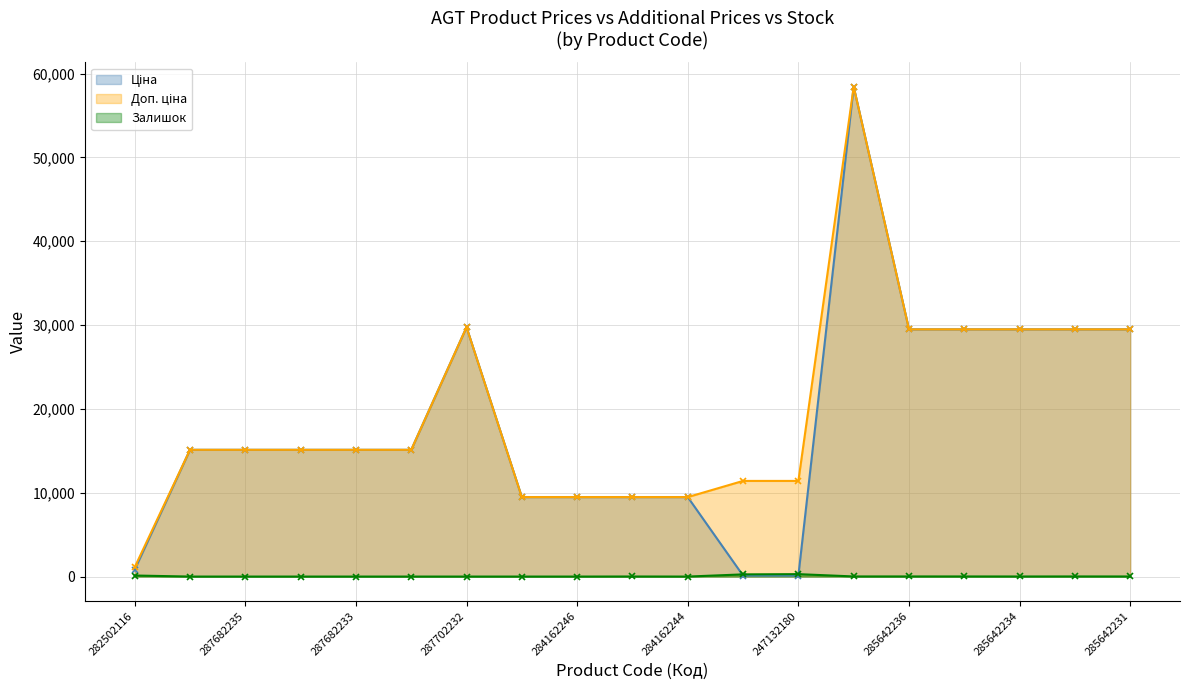

What is the spread (max minus min) of values at 284162246?

9480.1